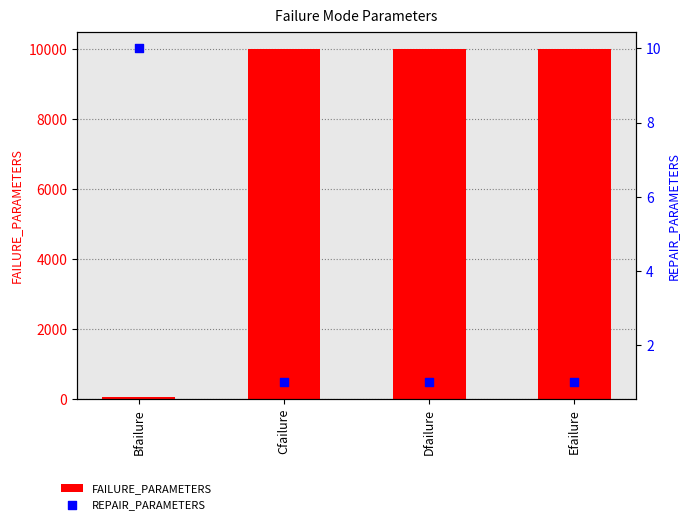

What are all the series names shown in the legend?

FAILURE_PARAMETERS, REPAIR_PARAMETERS